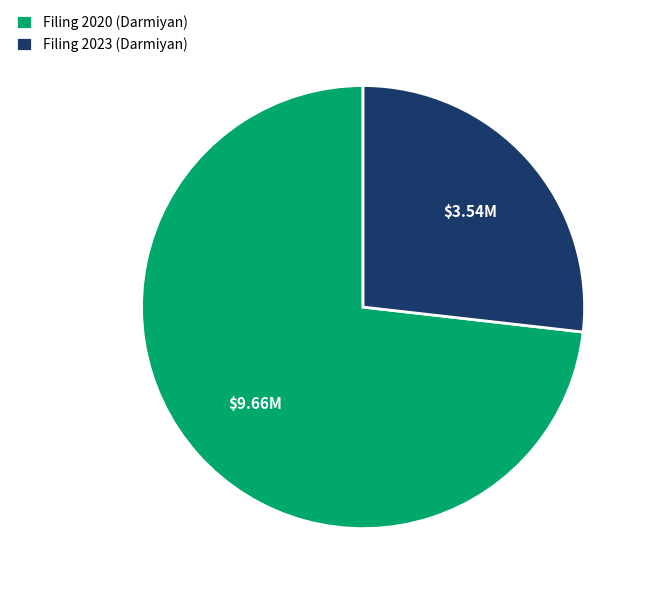

Rank the categories by value from highest to lowest.

Filing 2020 (Darmiyan), Filing 2023 (Darmiyan)